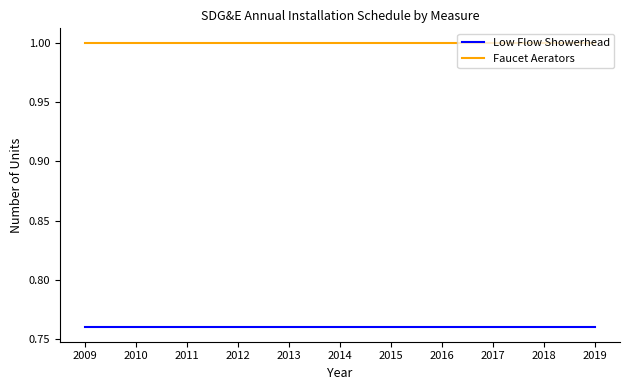

What is the maximum value shown in the chart?

1.0